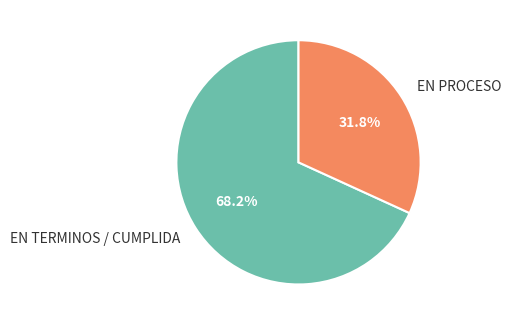

To the nearest percent, what is the combined percentage of EN TERMINOS / CUMPLIDA and EN PROCESO?

100%